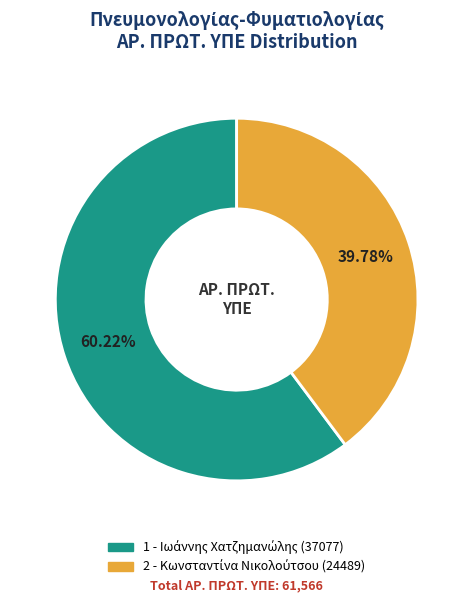

Does any single category account for the majority?

Yes